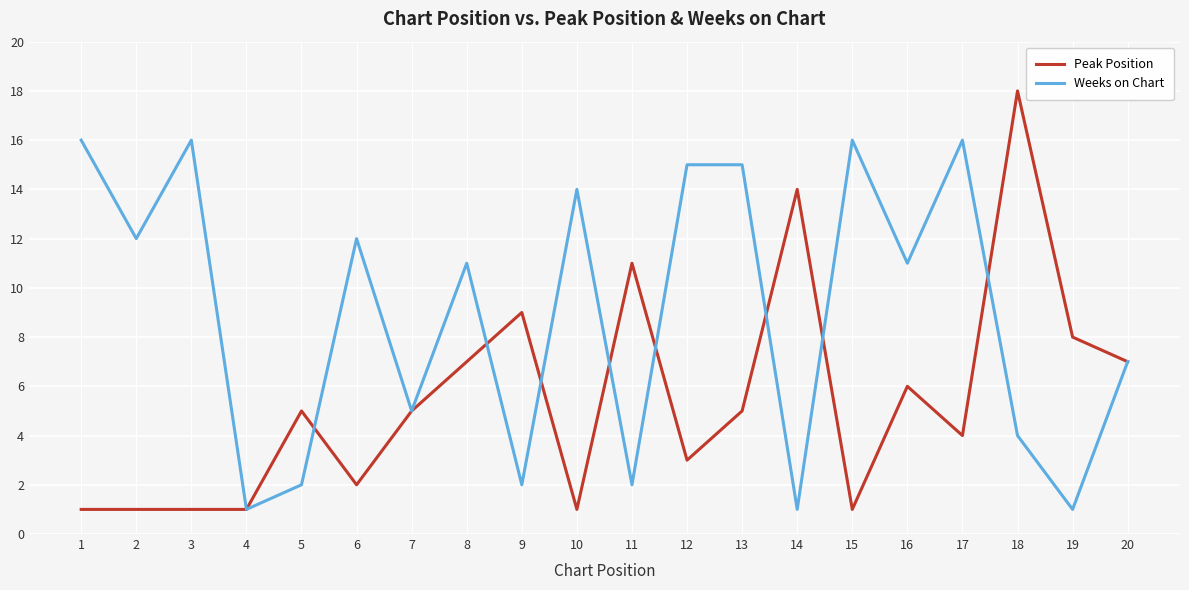

What is the highest value of the Weeks on Chart series?

16